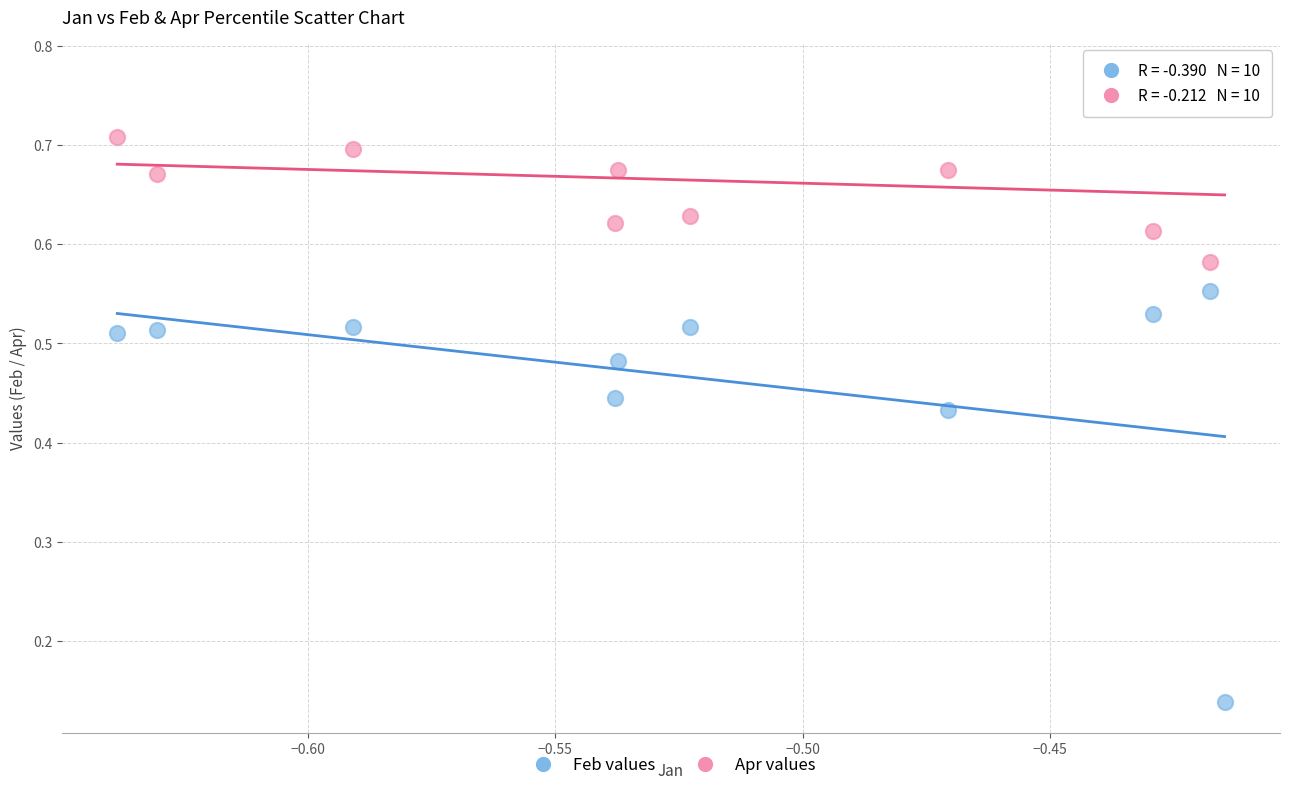

Which series contains the lowest Y value?

Feb values